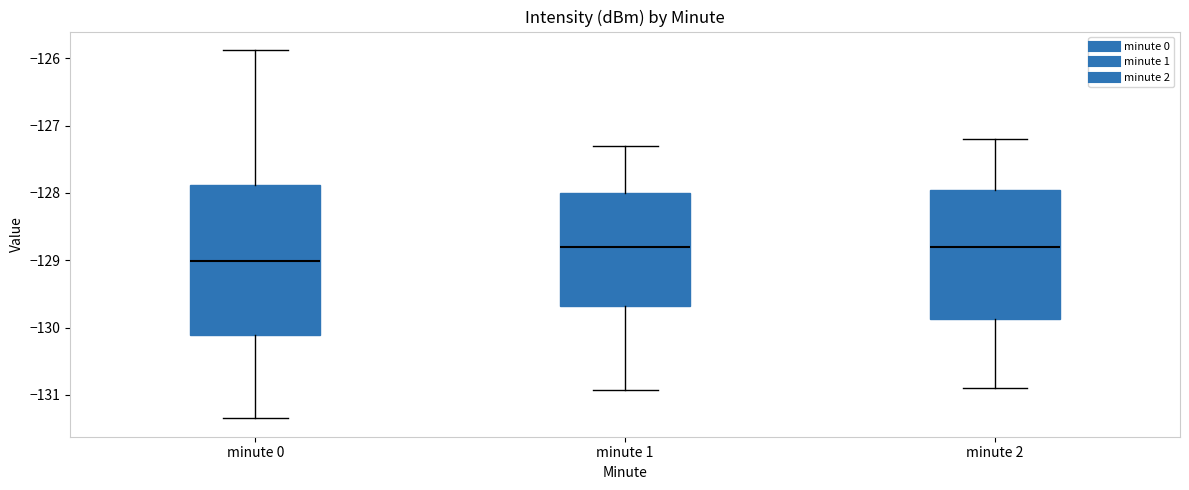

Reading left to right, read every box against the y-axis: the position of its median line, the range the box covers, and the ends of its whiskers. The values are not printed on the chart, so give them approximately, as read against the axis.

minute 0: median -129.0, box -130.1 to -127.9, whiskers -131.3 to -125.9
minute 1: median -128.8, box -129.7 to -128.0, whiskers -130.9 to -127.3
minute 2: median -128.8, box -129.9 to -127.9, whiskers -130.9 to -127.2